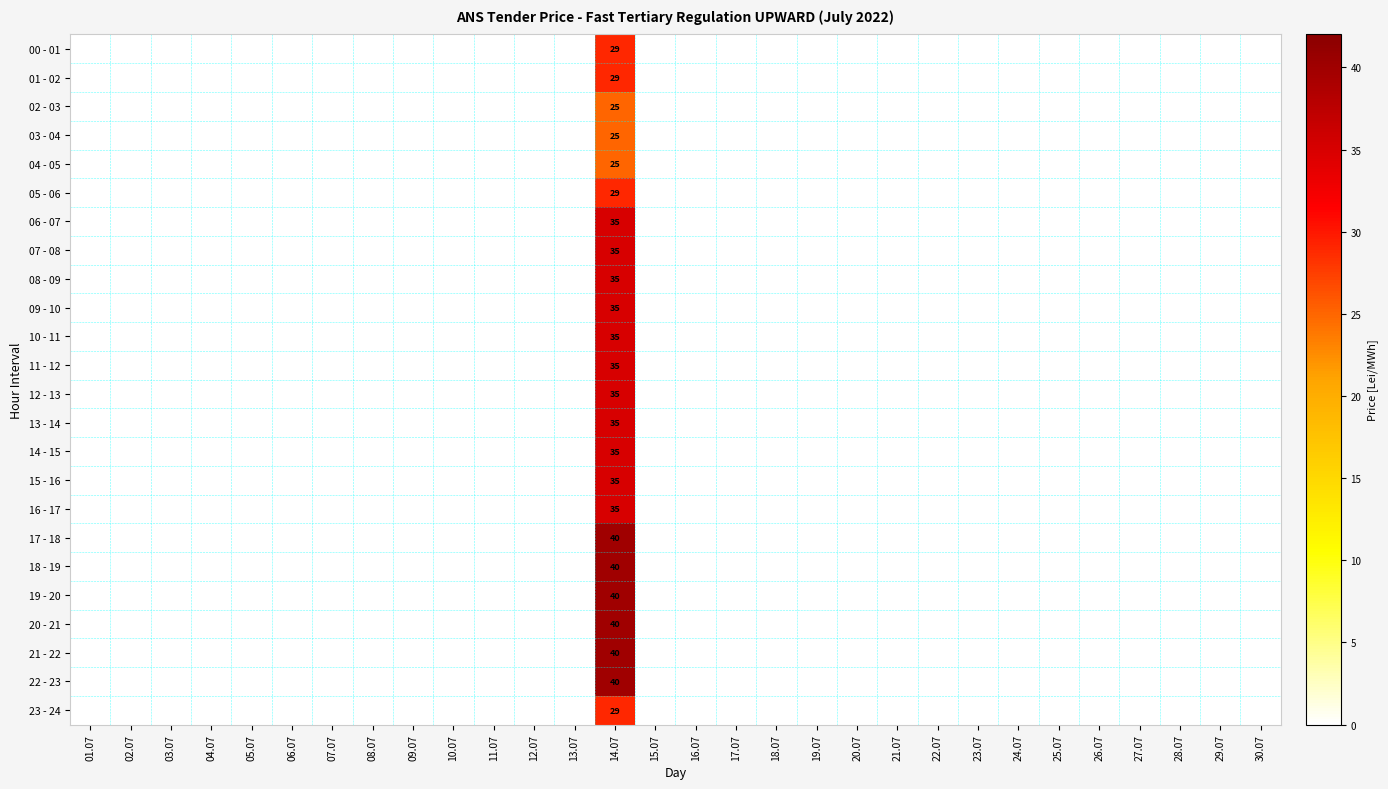

What is the spread (max minus min) of values at 14.07?

15